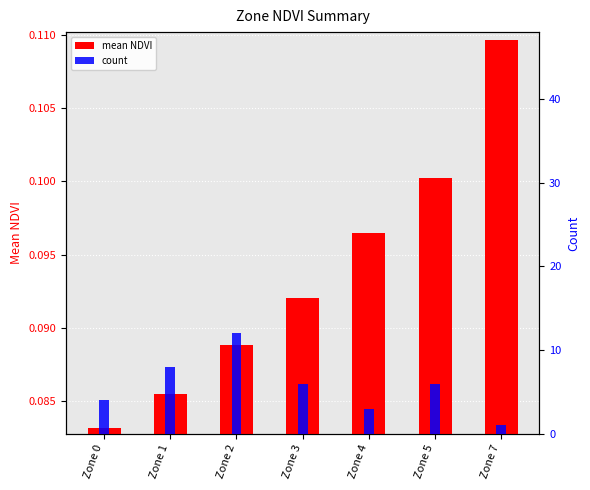

True or false: count has a value of 6.0 at Zone 0.

False